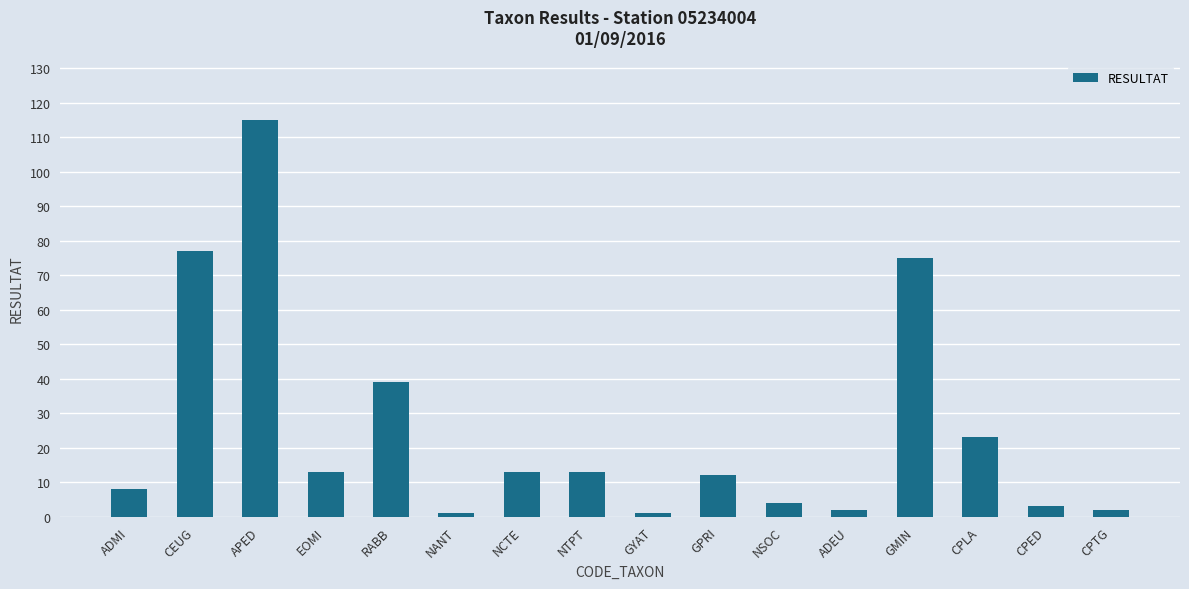

What is the value of the 8th bar from the left?

13